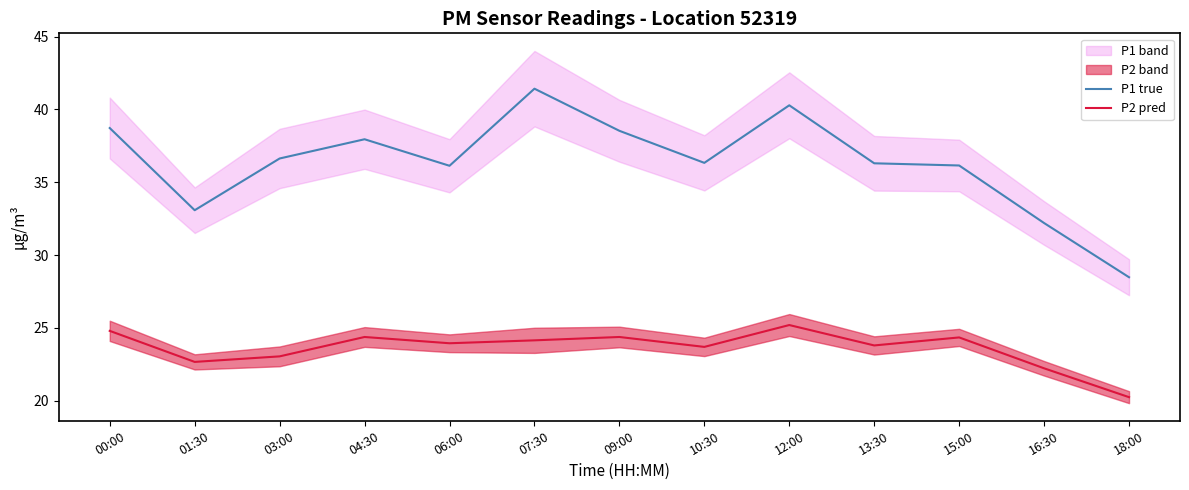

What position from the right is 01:30?

12